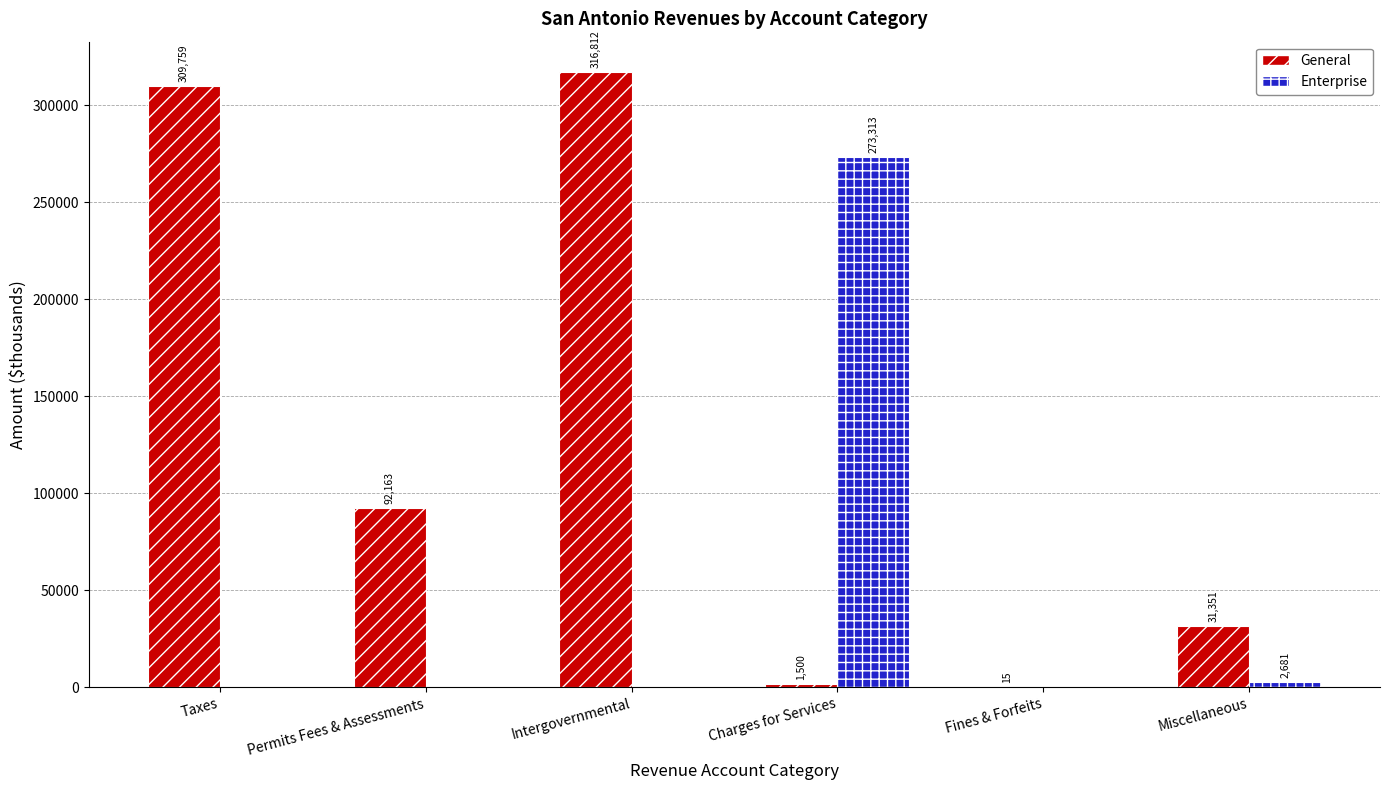

Where is Enterprise nearest to the value 136656?

Miscellaneous